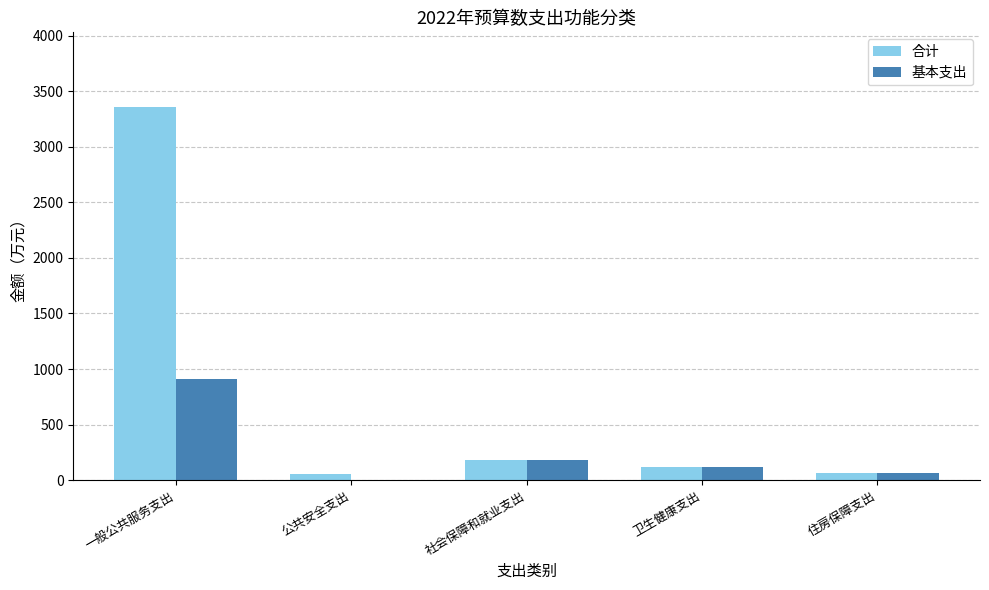

What is the sum of all 基本支出 values?

1284.1